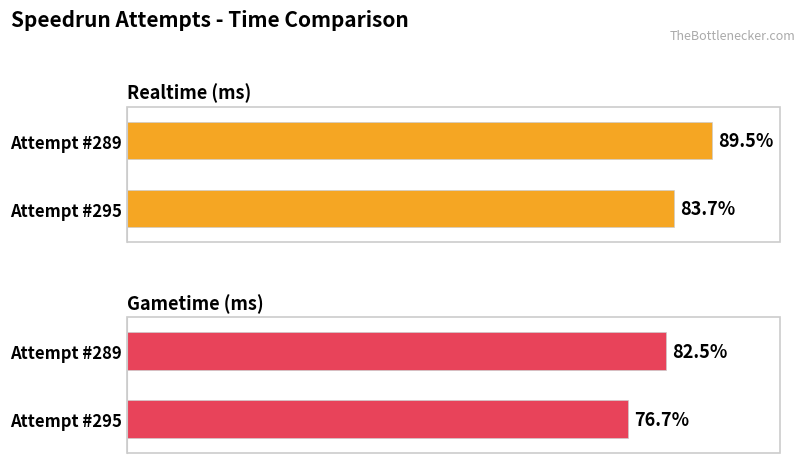

Which category has the lowest value in the Realtime (ms) series?

Attempt #295